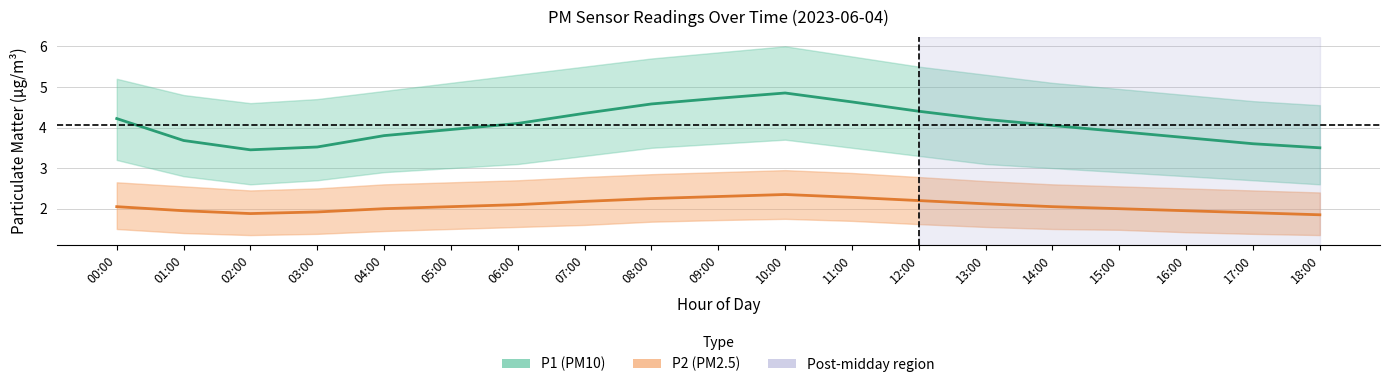

What is the value of the P1 mean point at the 13th from the left?

4.4